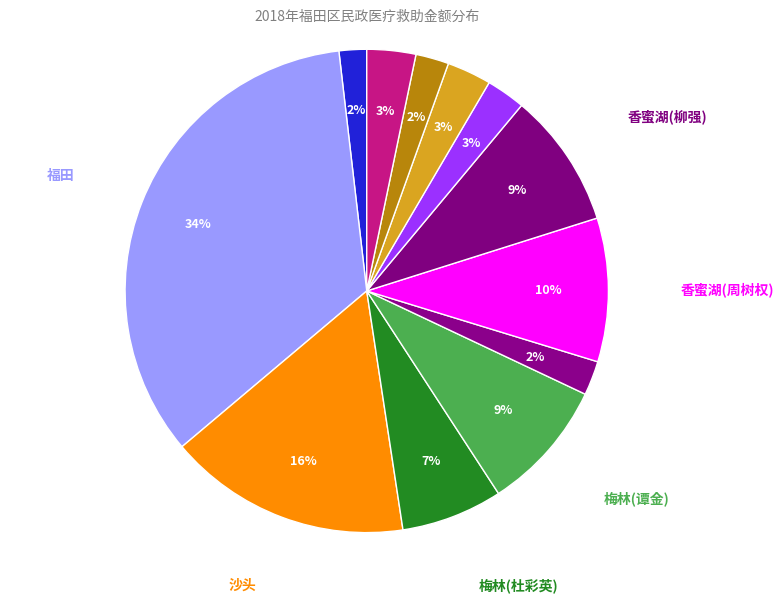

How many slices are in this pie chart?

12